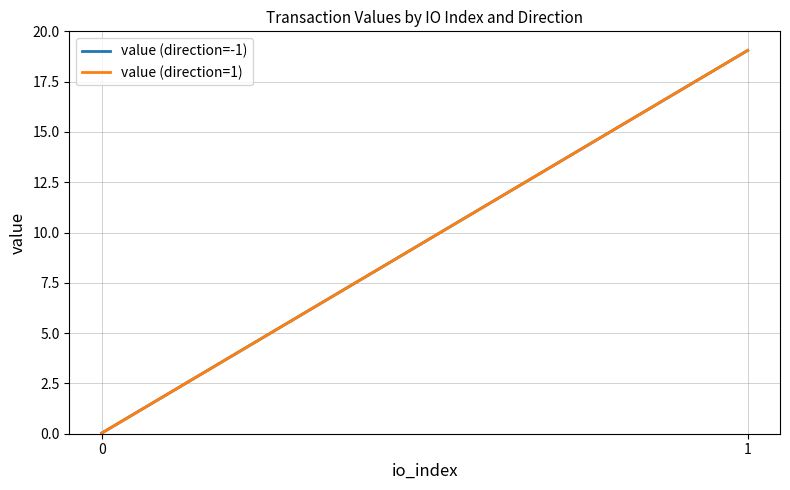

How many data points in value (direction=-1) are above 19?

1